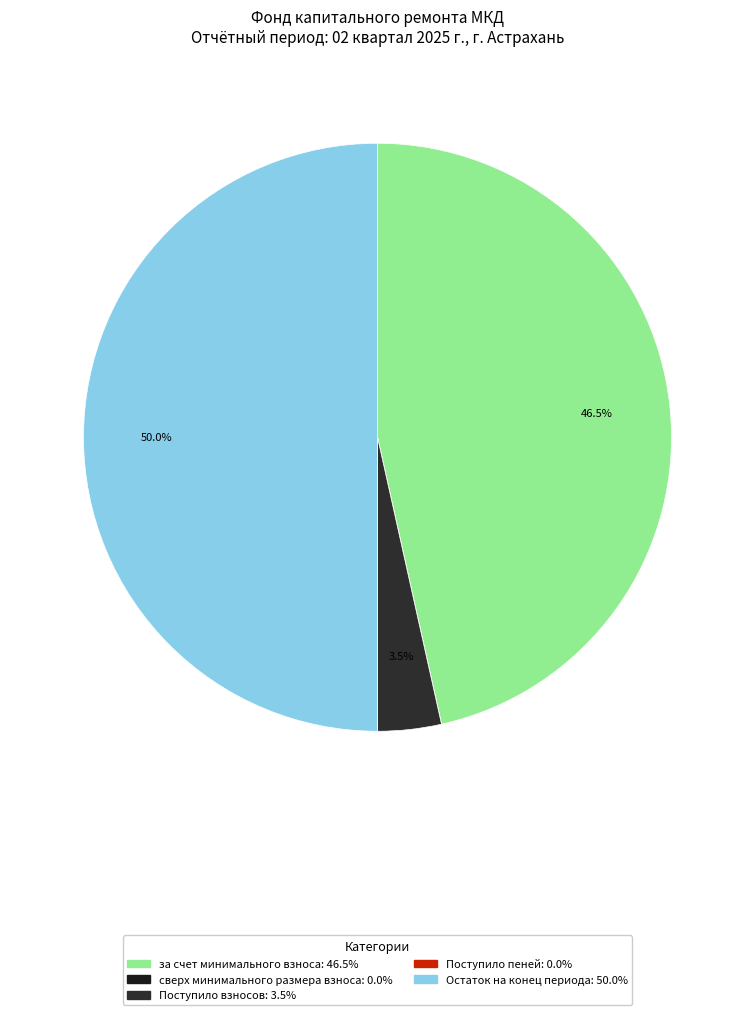

How many segments does this pie chart have?

5